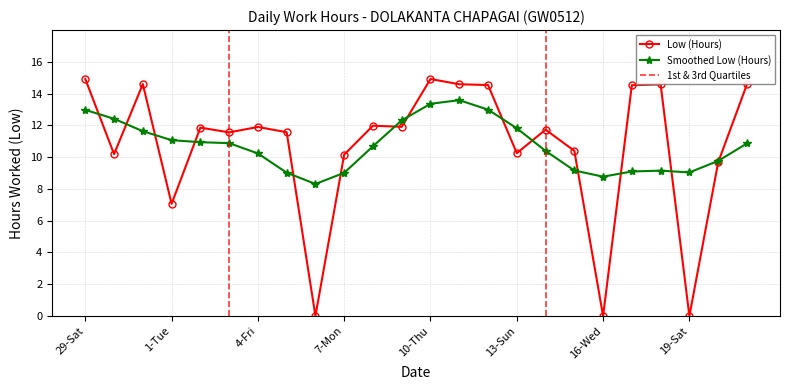

What is the maximum value for Low (Hours)?

14.9